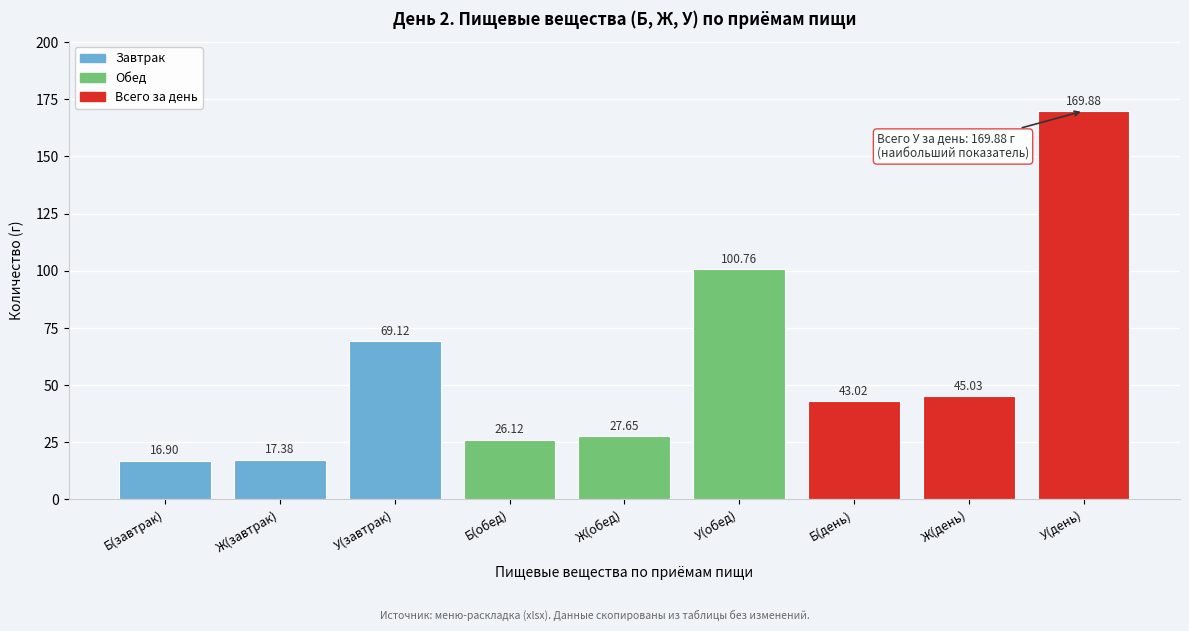

What is the difference between the values at У(день) and Б(обед)?

143.8